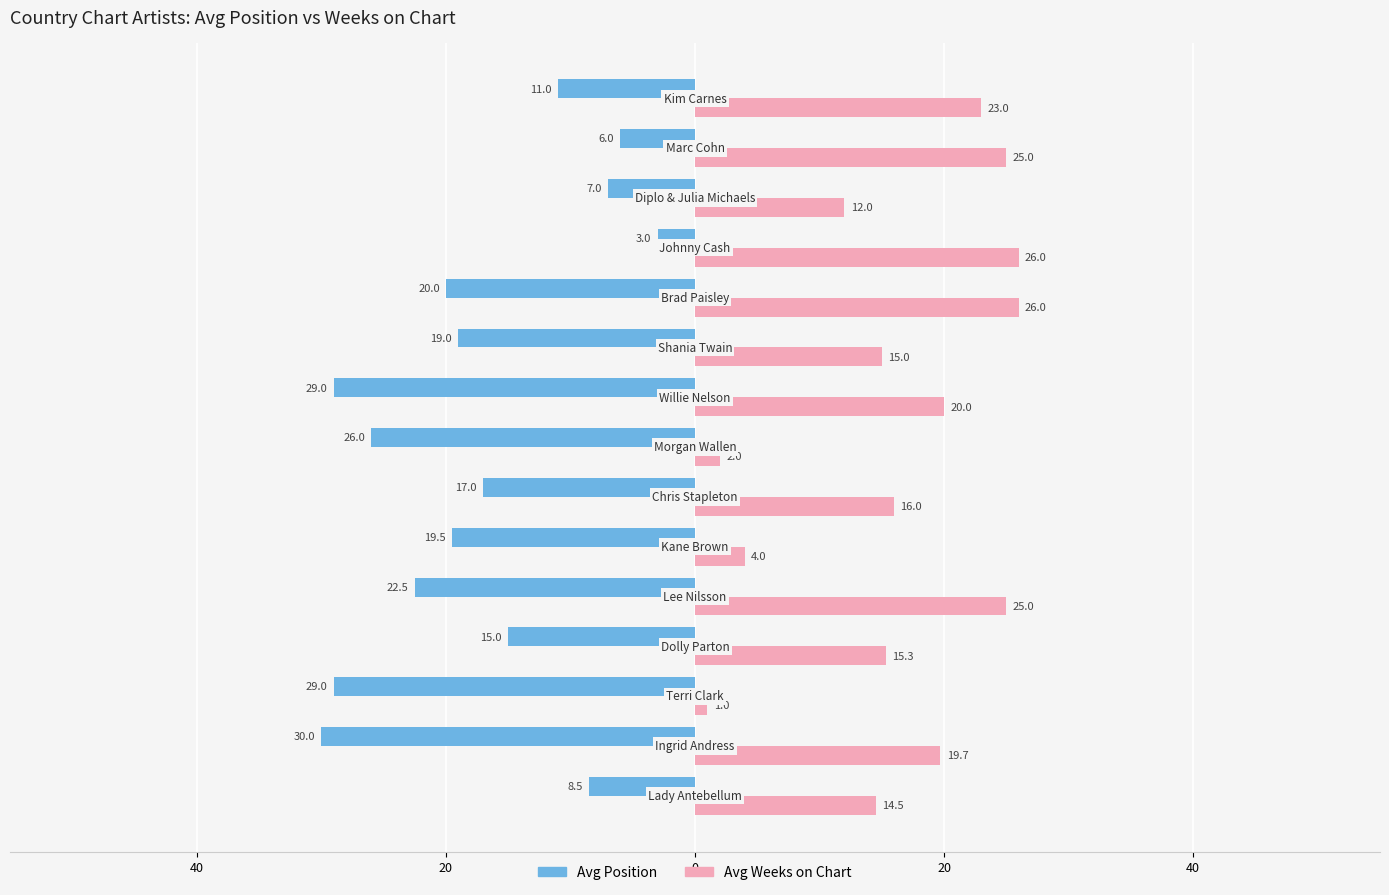

What are all the series names shown in the legend?

Avg Position, Avg Weeks on Chart